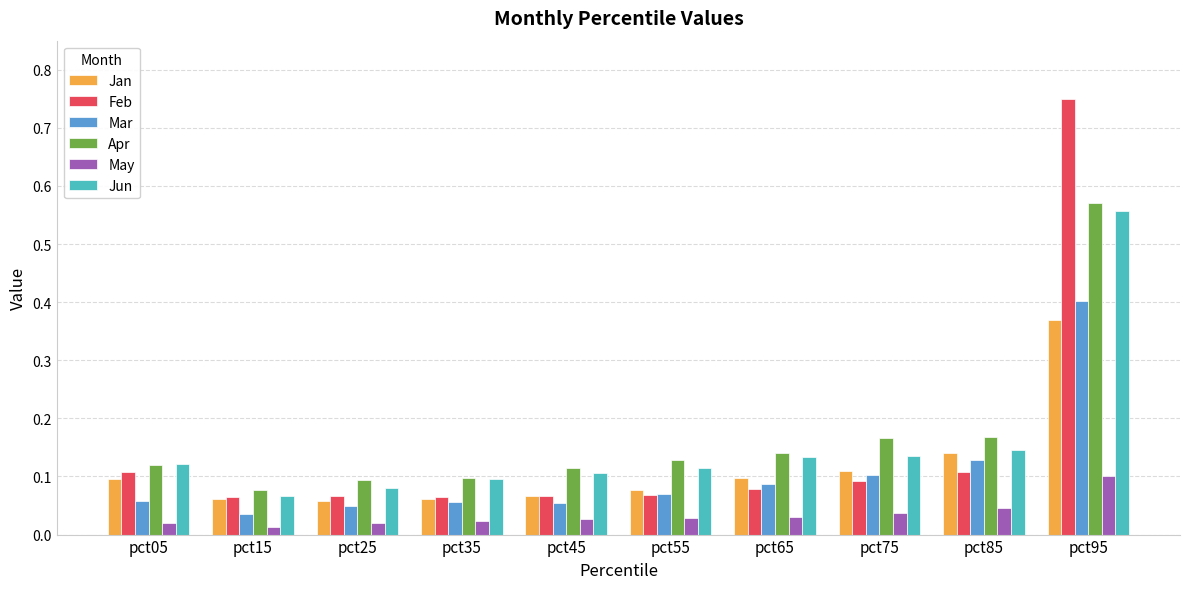

Which label corresponds to the largest value in the chart?

pct95